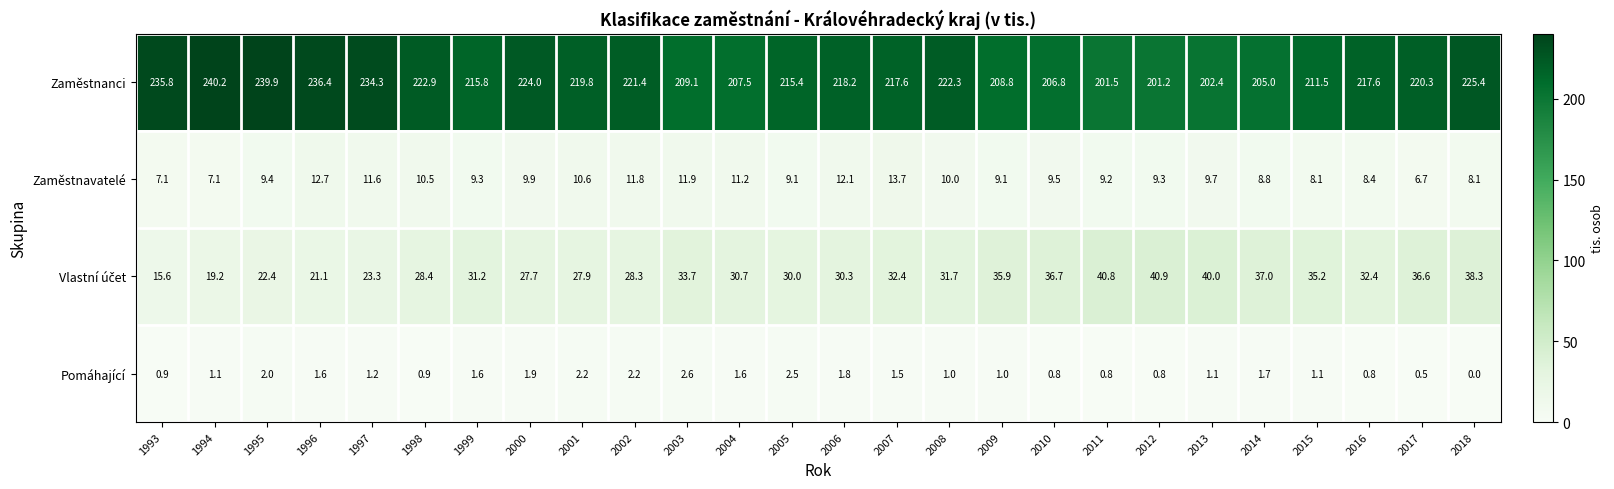

Which category has the highest value in the Pomáhající series?

2003